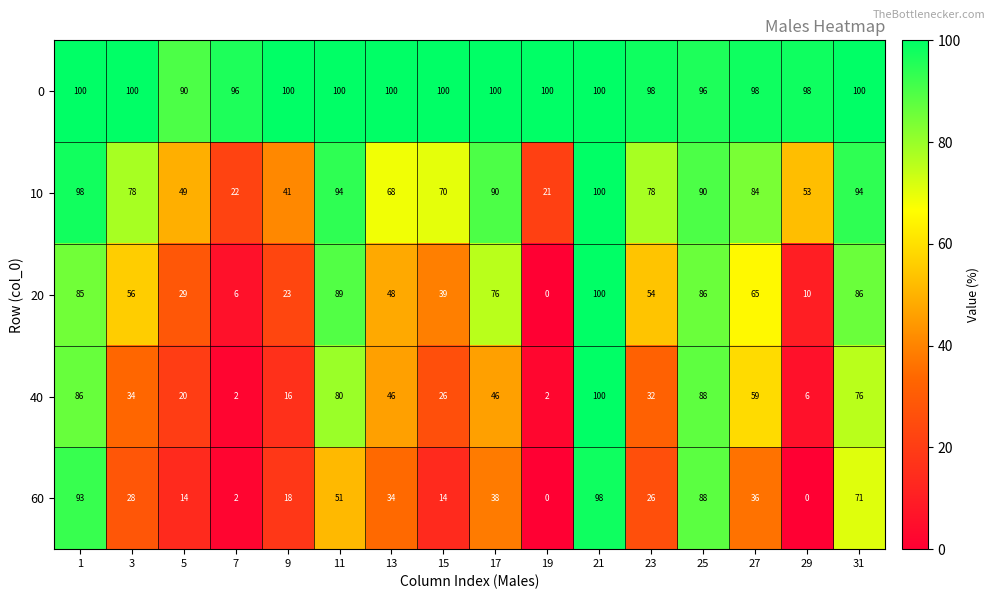

True or false: 40 has a value of 9 at 29.

False